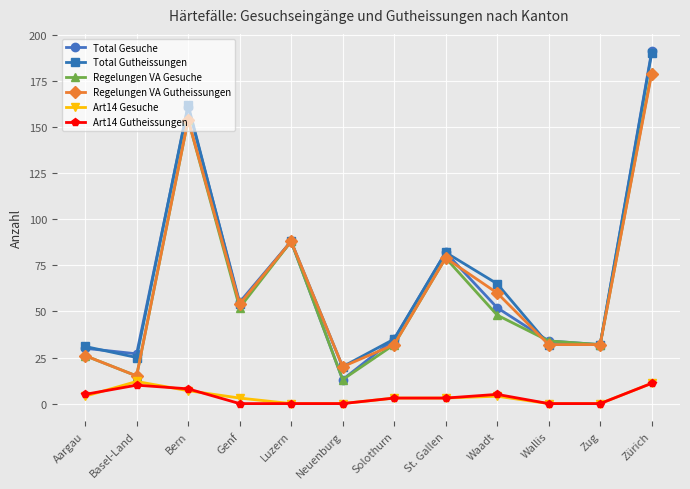

Count the number of categories in the chart.

12